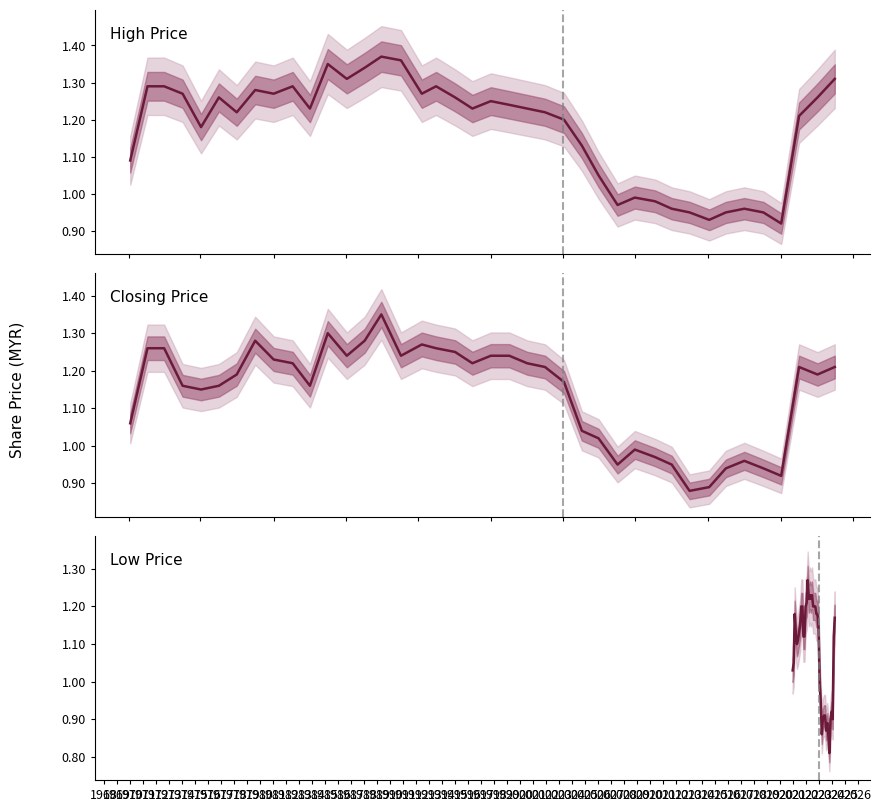

True or false: Closing Price and High Price cross at least once.

False